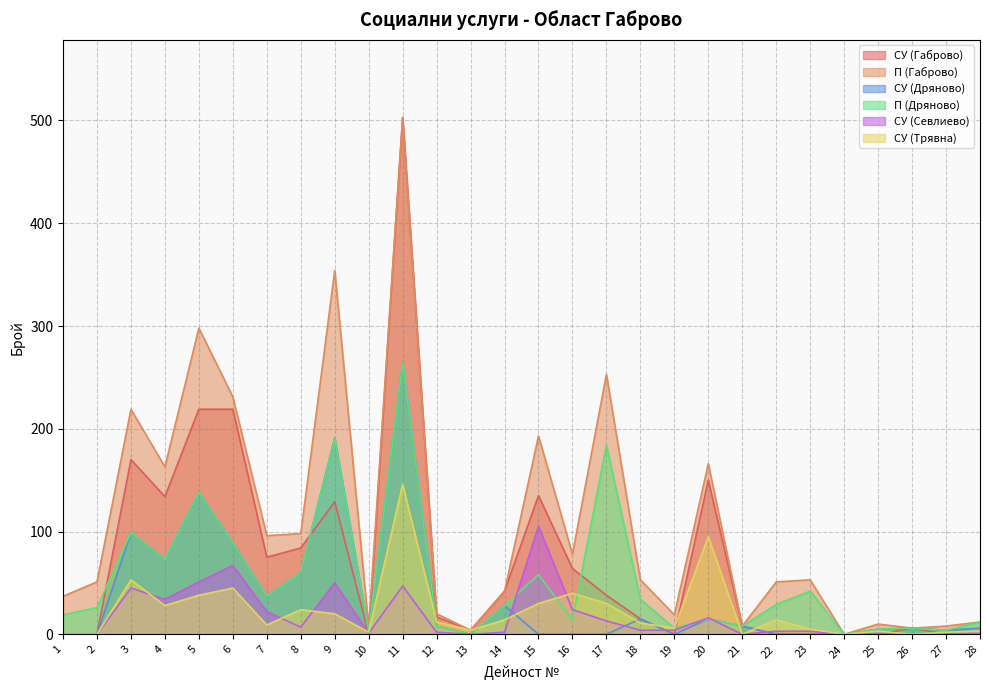

What is the total value across all series at 23?

103